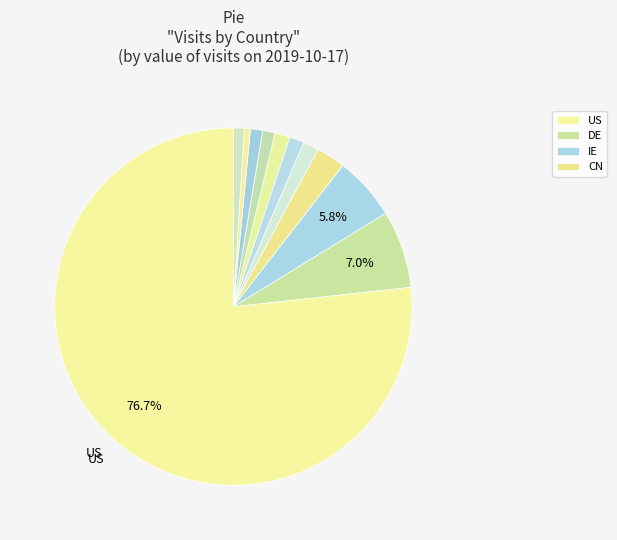

How many segments does this pie chart have?

11